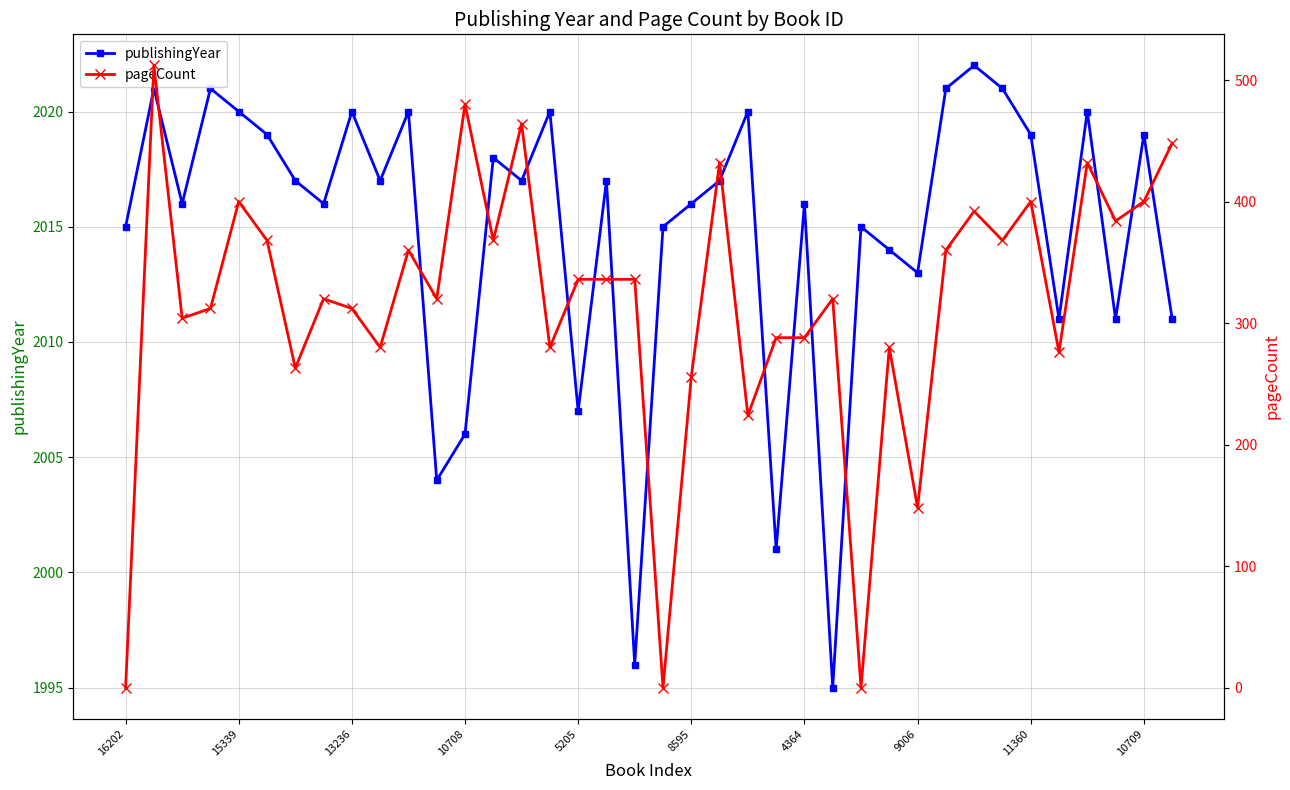

True or false: publishingYear has a value of 2017 at 17.

True